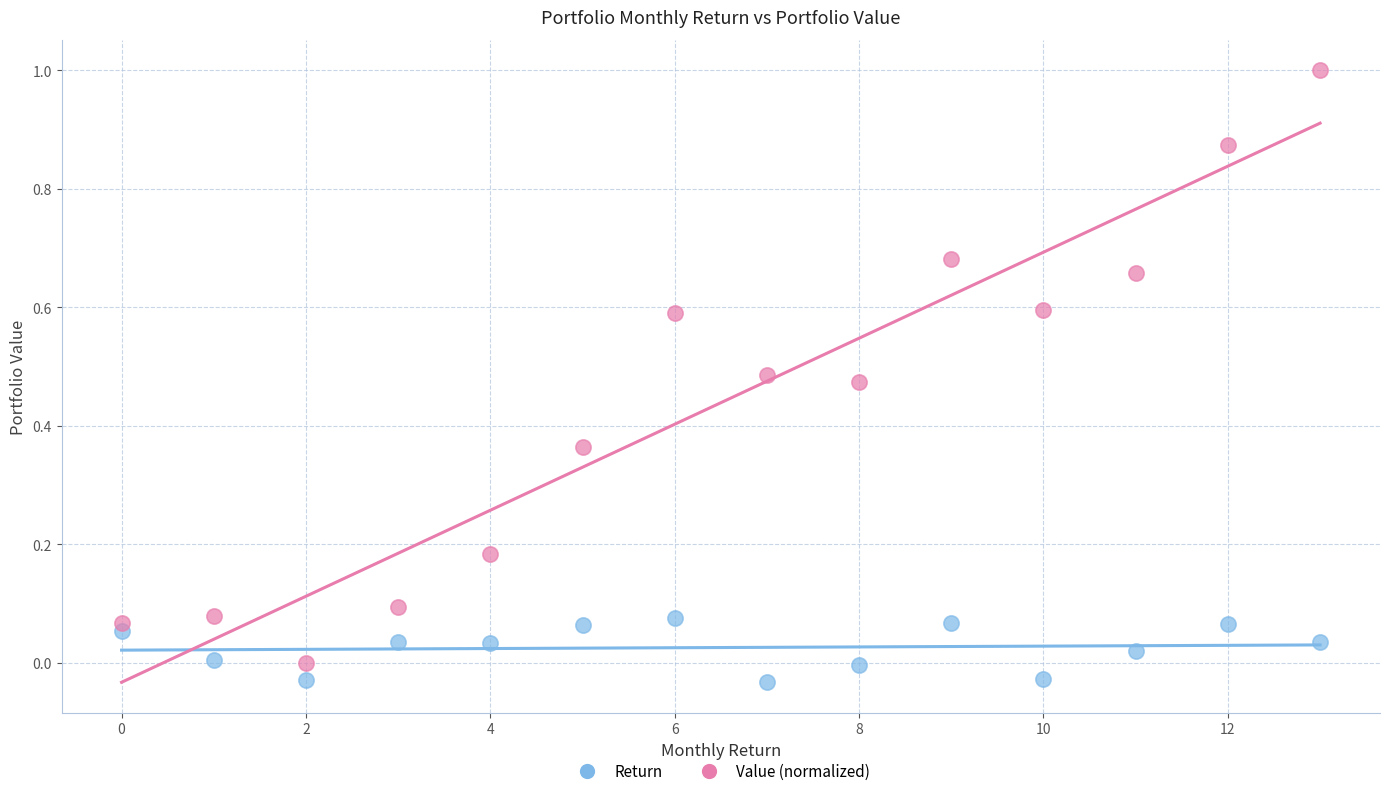

Across all data points, what is the range of Y values (max minus min)?

1.0